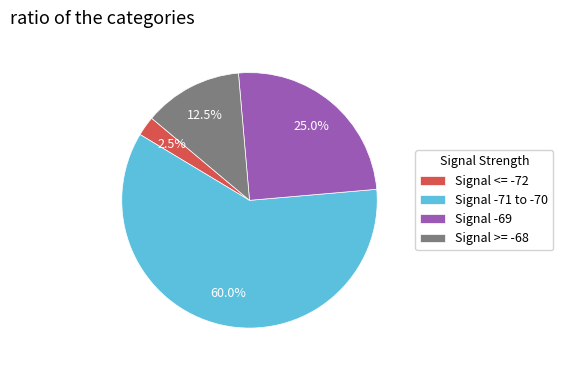

Which category has the biggest portion of the pie?

Signal -71 to -70